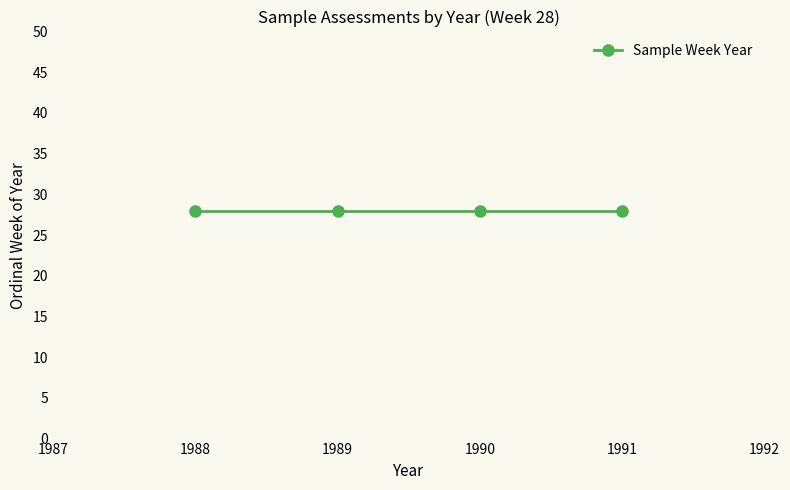

What is the approximate value at 28?

1988